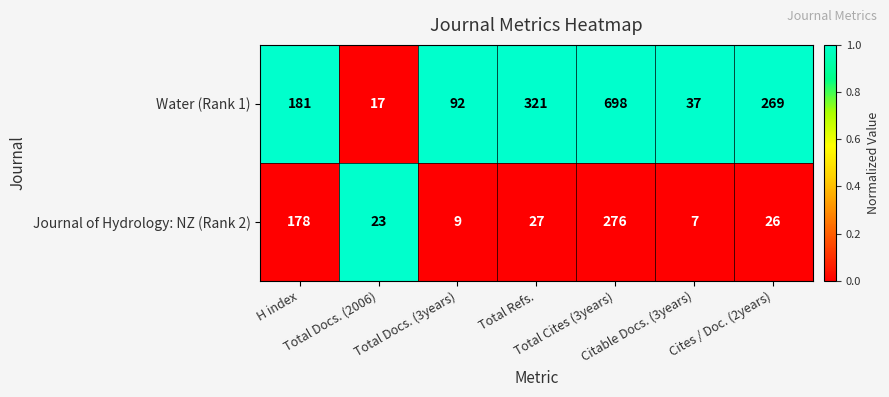

Count the number of data series in this chart.

2